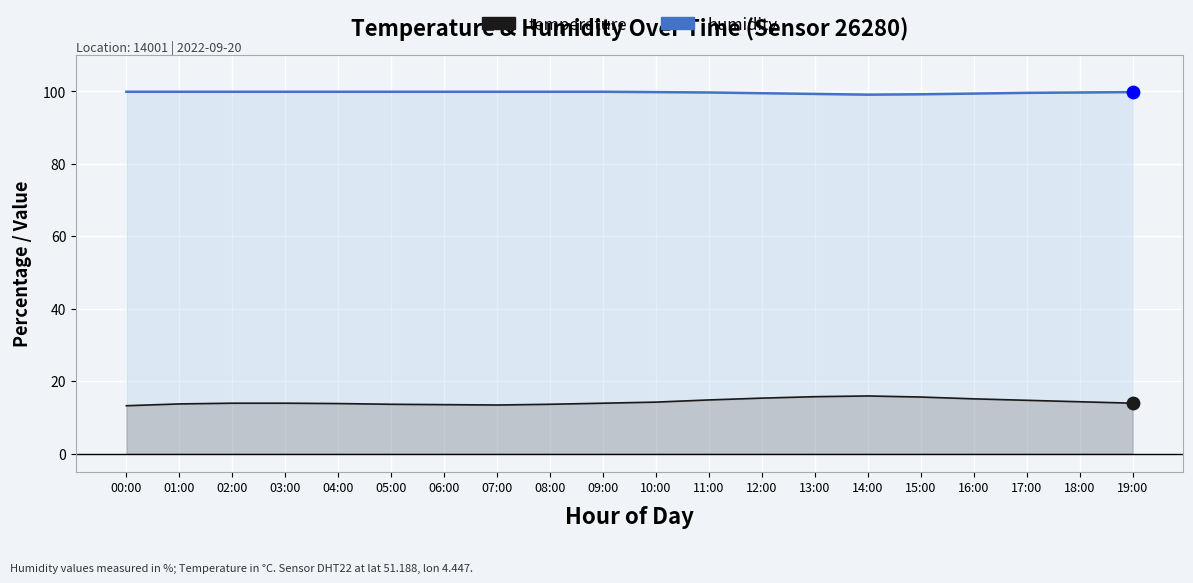

At how many categories does at least one series exceed 36?

20